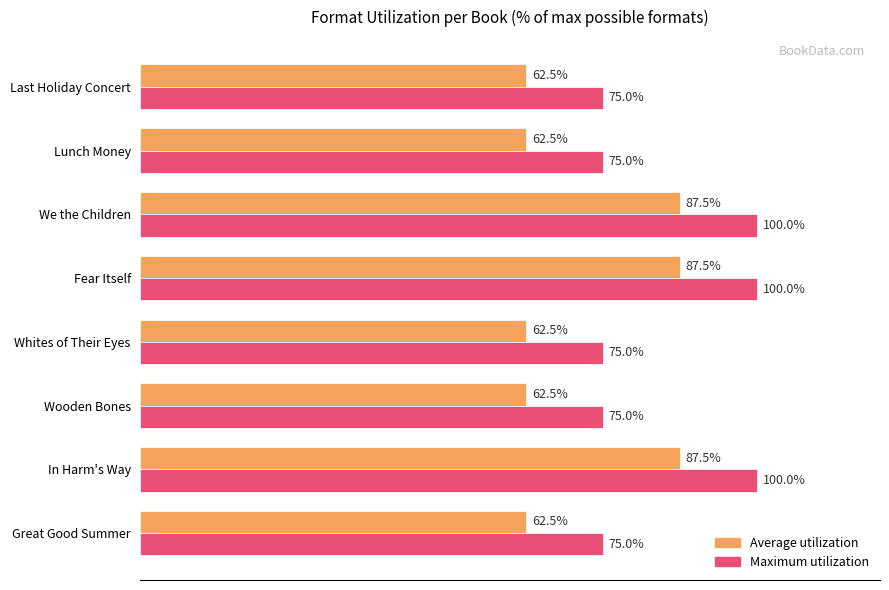

List the series in order of their peak value, highest first.

Maximum utilization, Average utilization